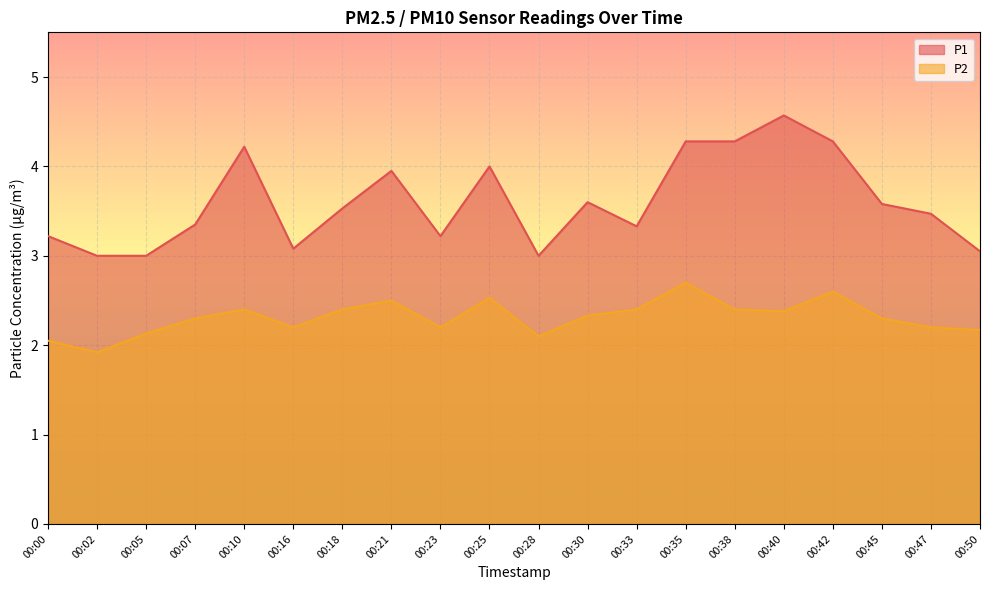

True or false: P2 and P1 cross at least once.

False